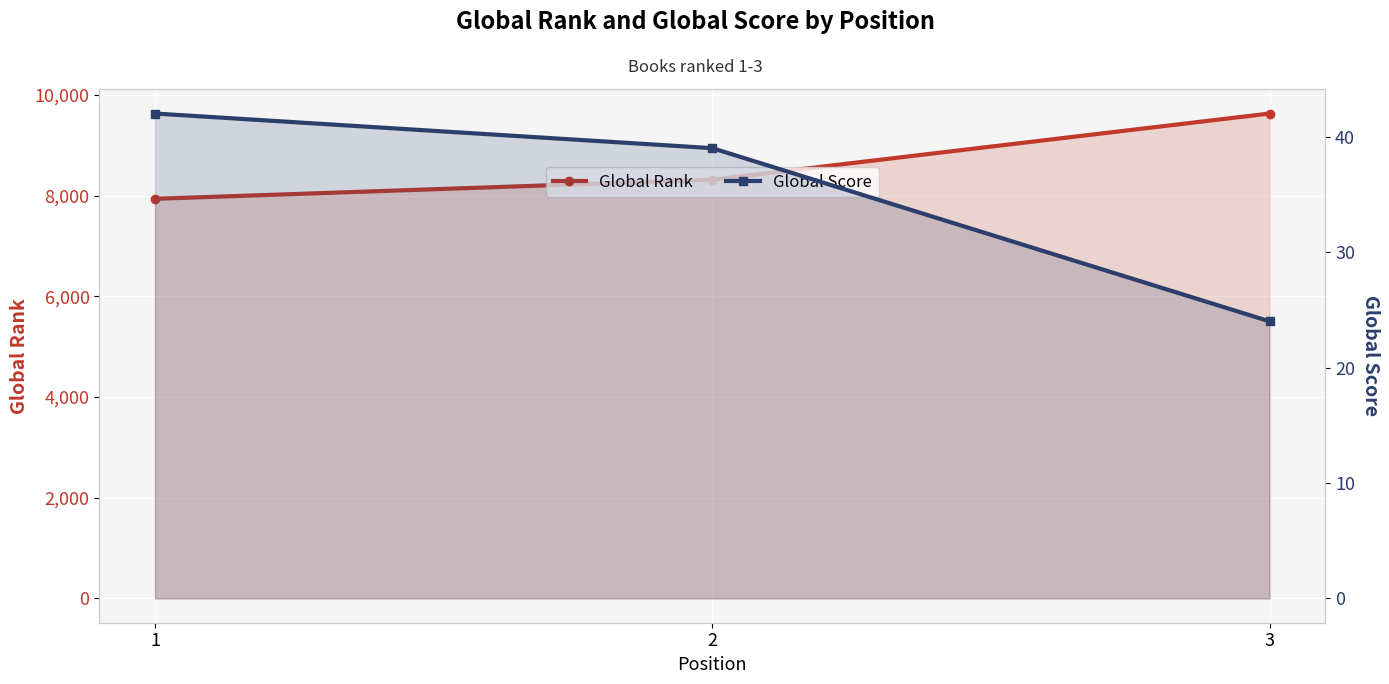

What is the difference between the maximum and minimum values in the Global Rank series?

1694